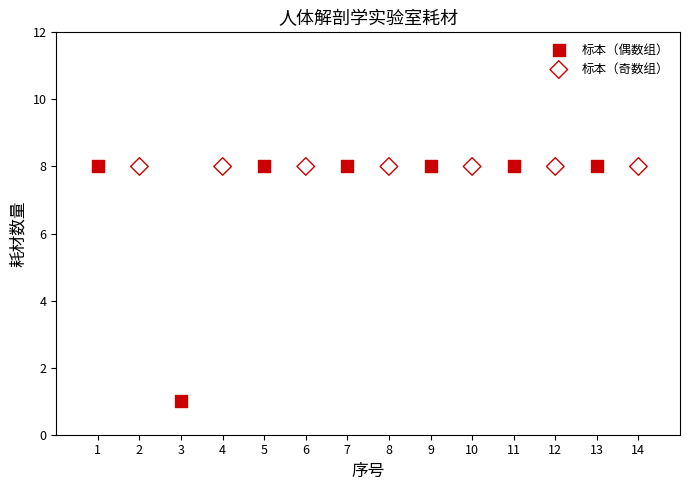

Which series reaches the minimum Y coordinate?

标本（偶数组）